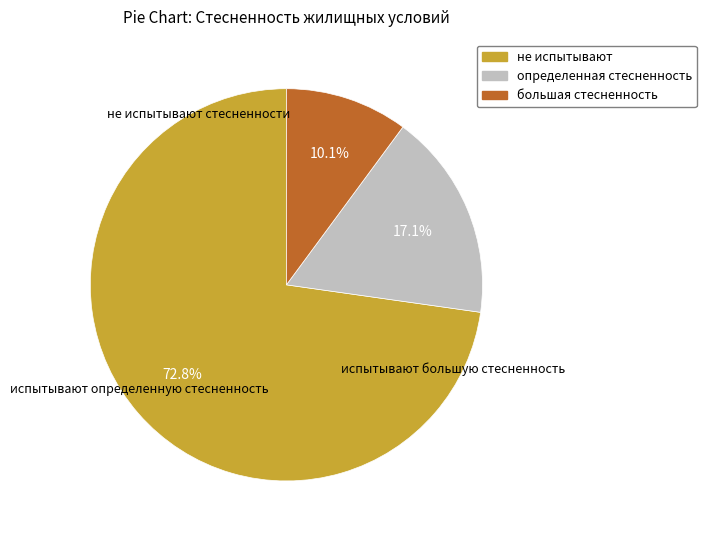

Does any single category account for the majority?

Yes